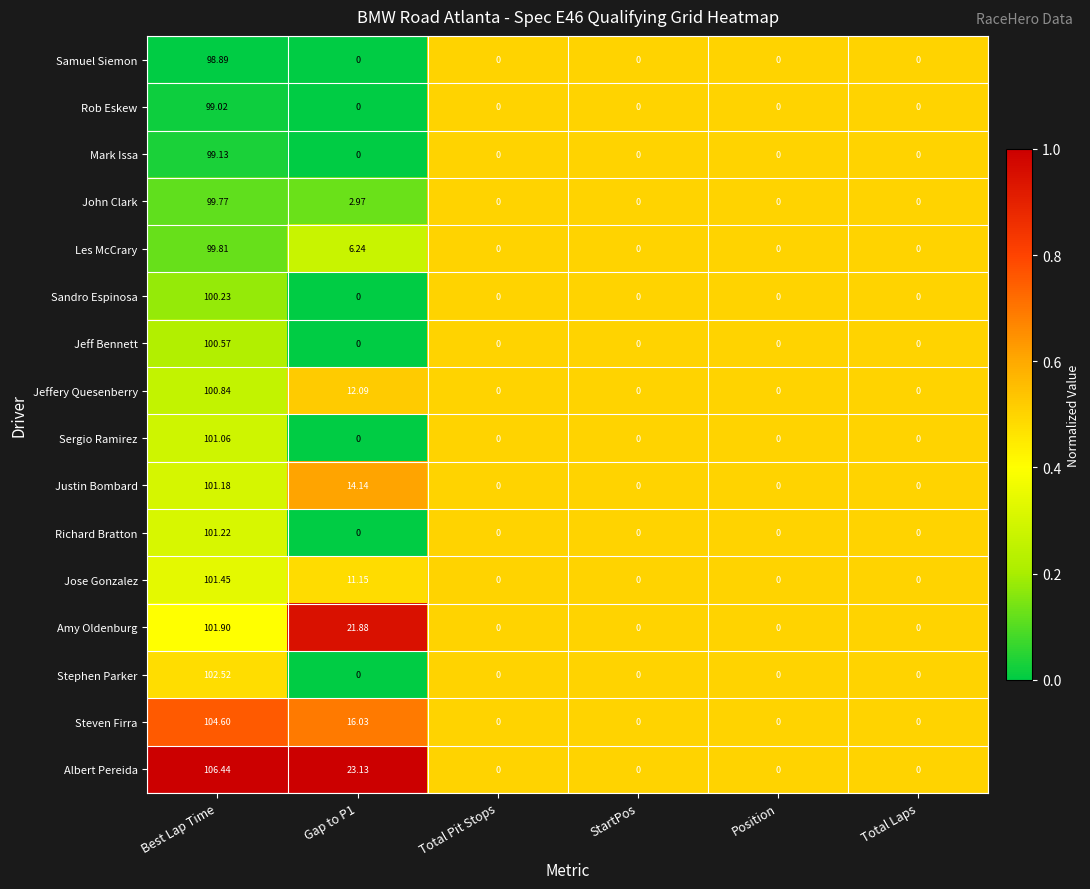

Which category has the highest value across all series?

Best Lap Time